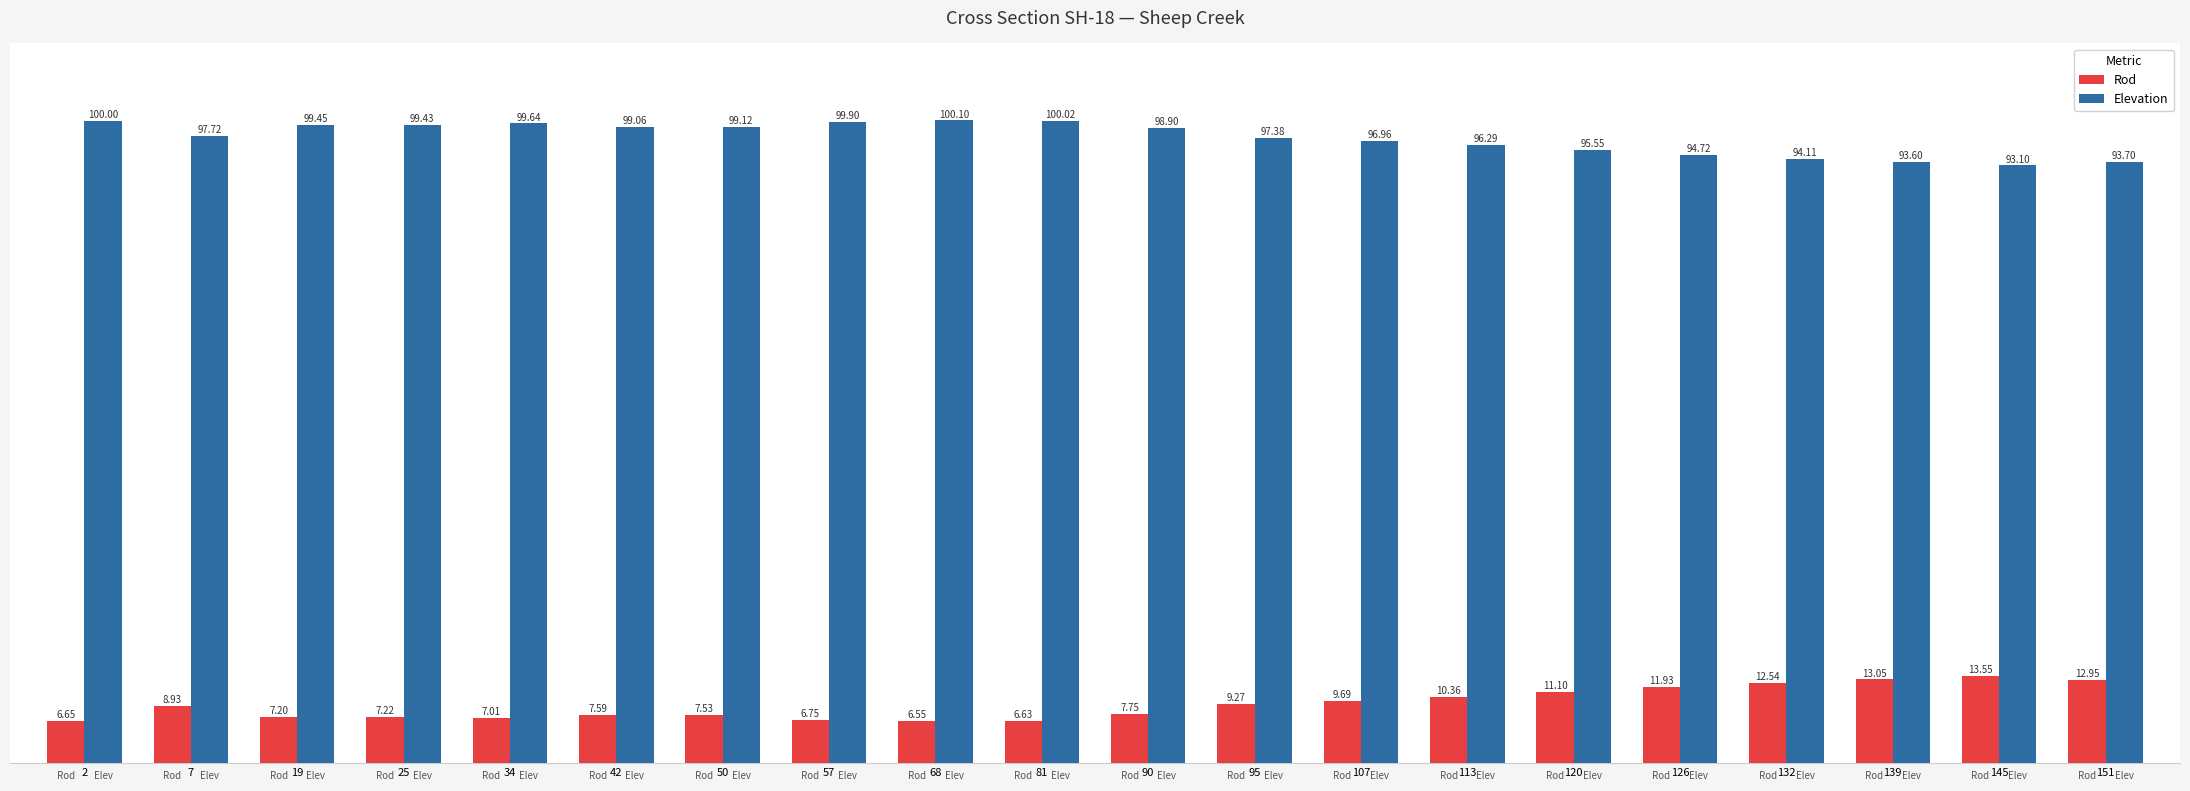

What is the difference between the maximum and minimum values in the Rod series?

7.0